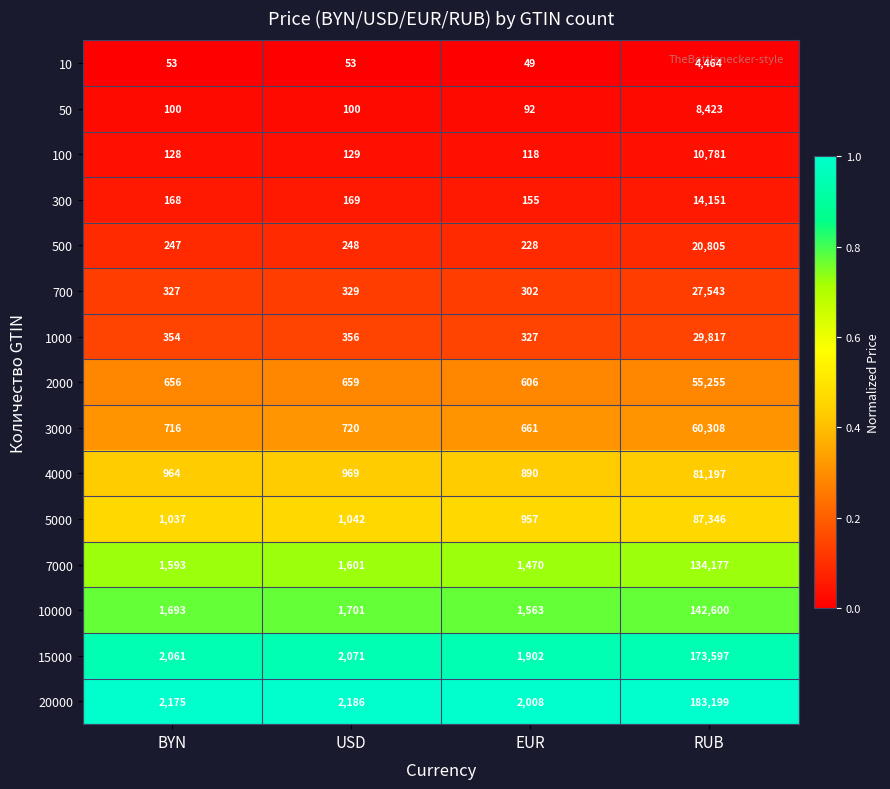

True or false: 100 has a value of 10781 at RUB.

True